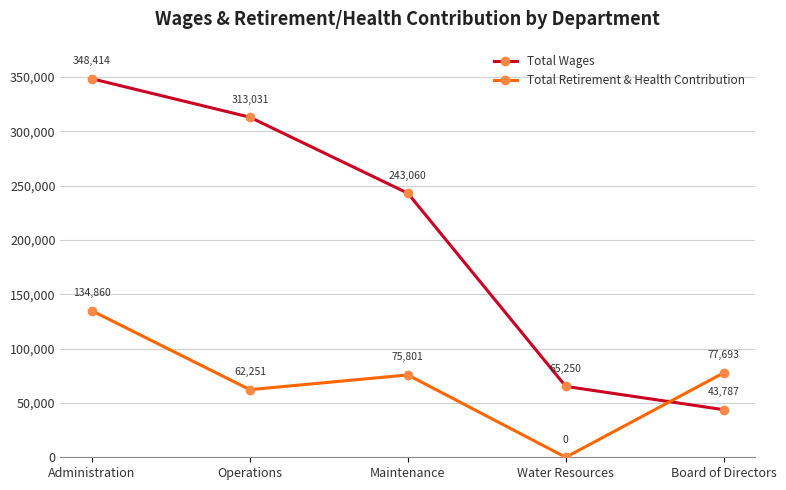

What is the value of the Total Wages point at the 4th from the left?

65250